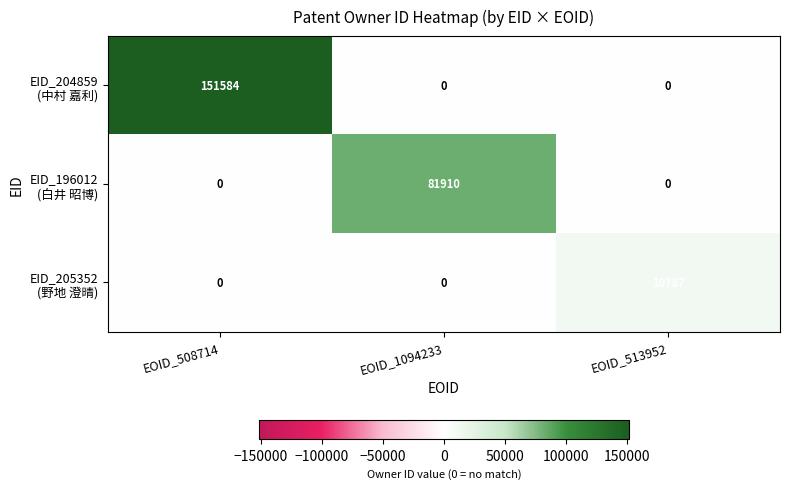

What is the spread (max minus min) of values at EOID_513952?

10787